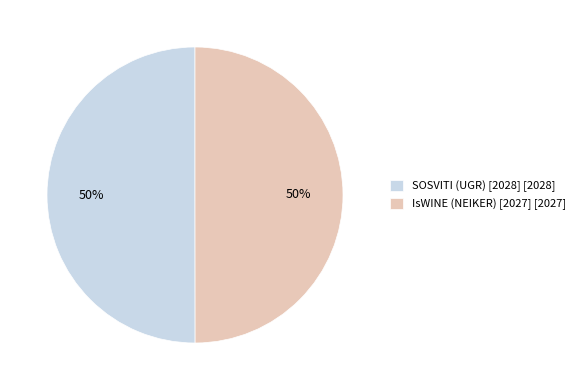

Is it true that IsWINE (NEIKER) [2027] [2027] is 36% of the pie?

False